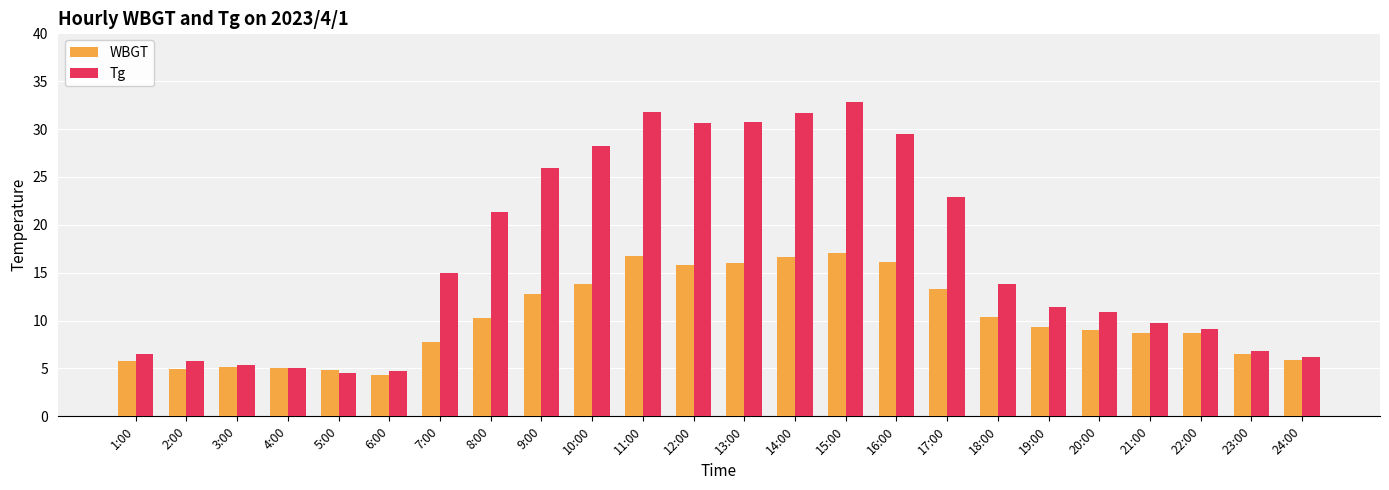

What is the difference between the second highest and second lowest values in the Tg series?

27.1